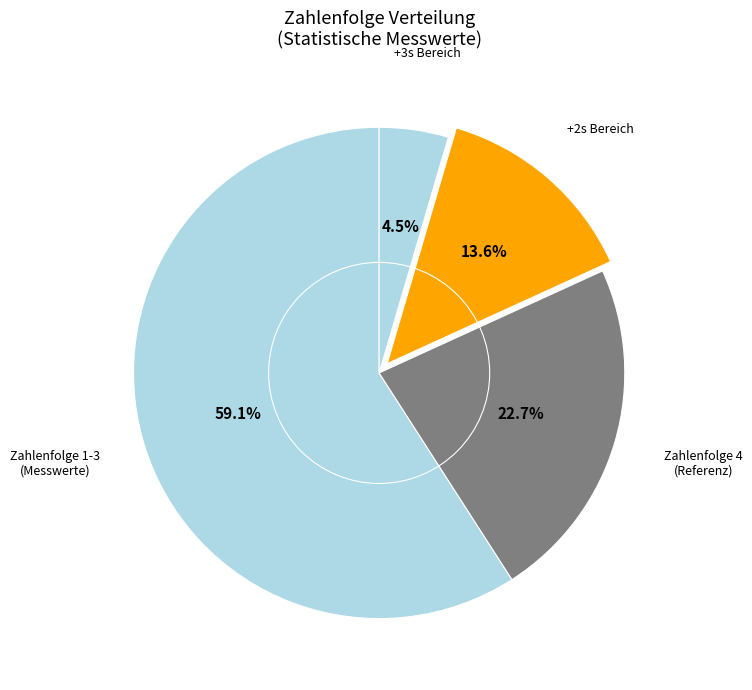

Count the number of slices in the pie.

4